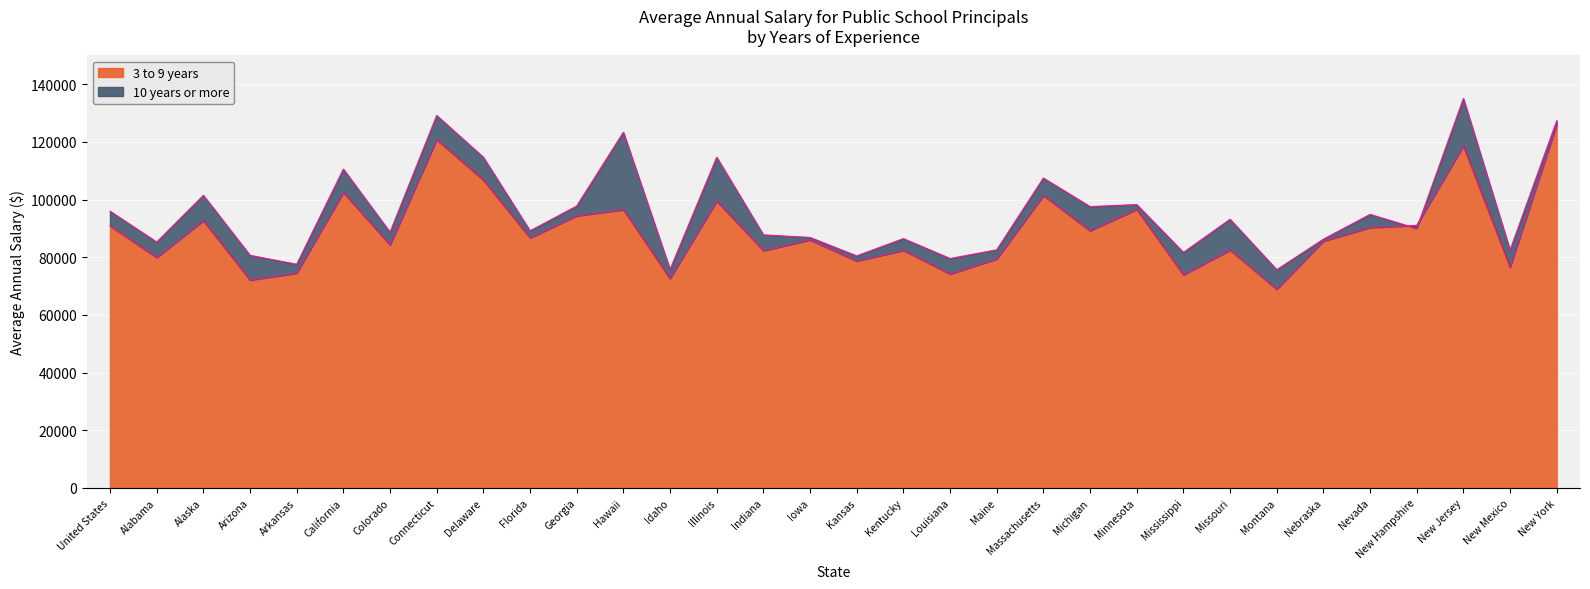

What is the value of the 3 to 9 years point at the 29th from the left?

91100